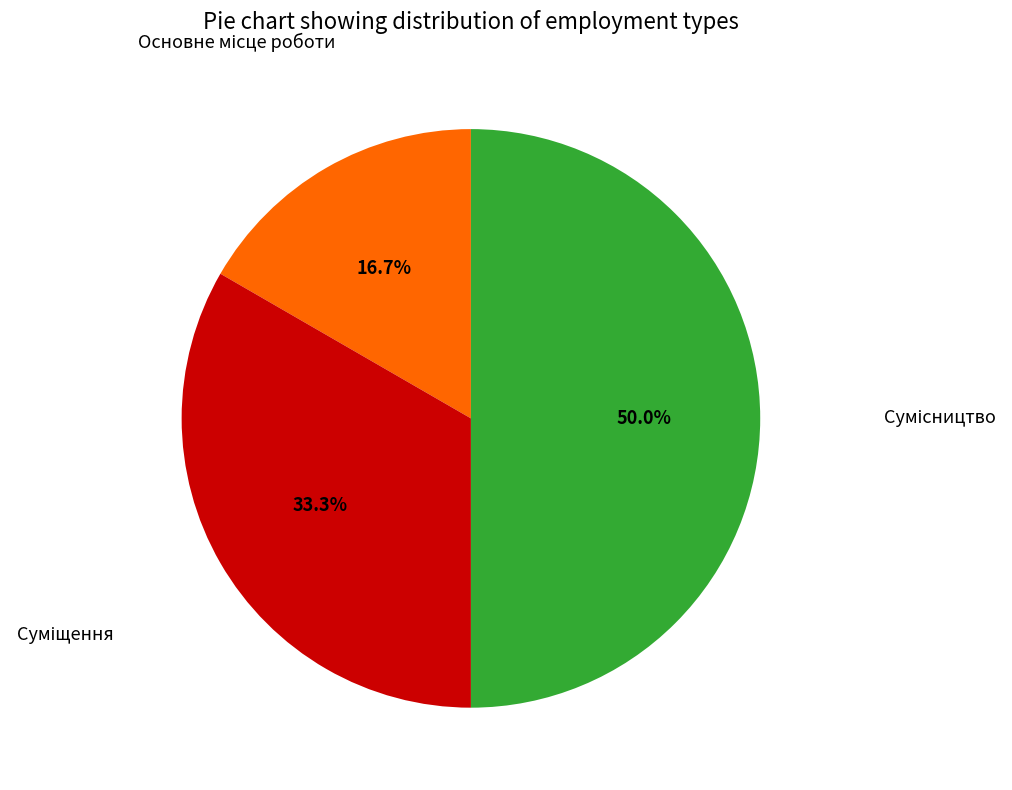

What is the change in value from Основне місце роботи to Сумісництво?

+2